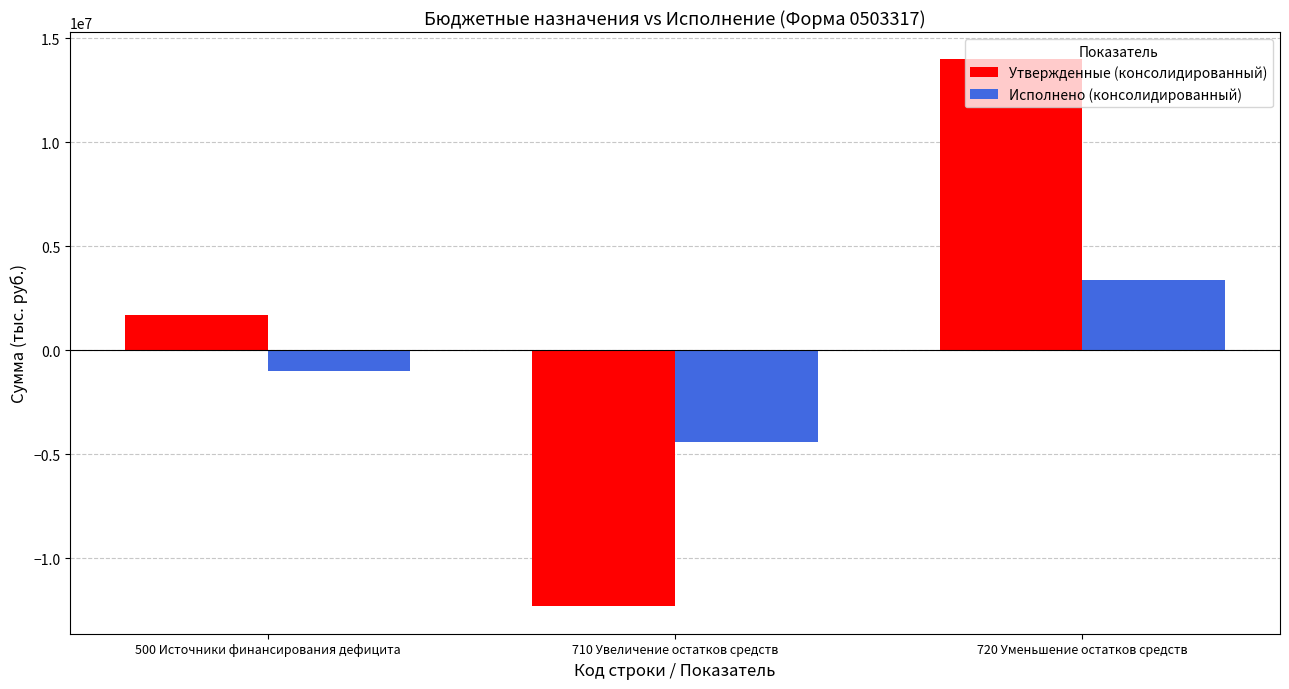

How many bars are there in total?

6